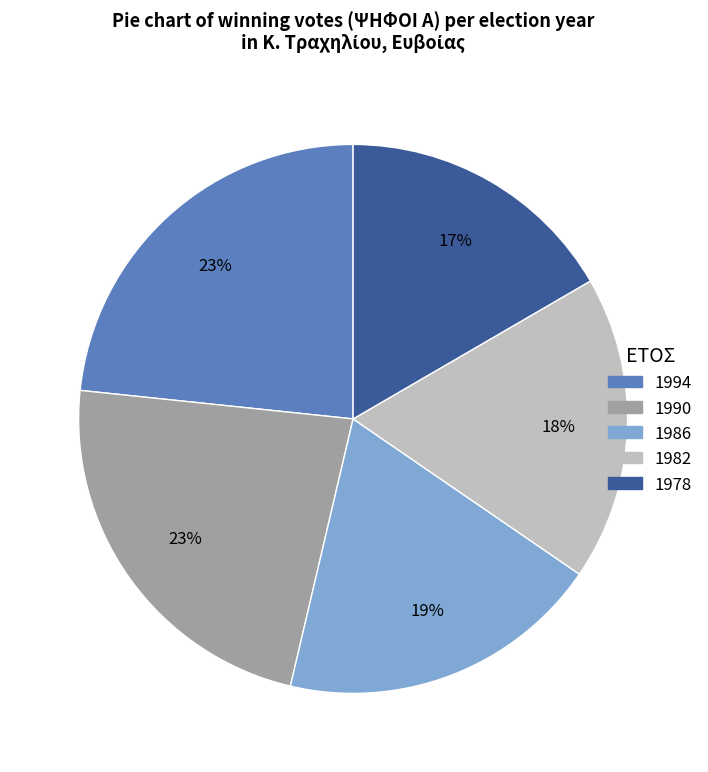

To the nearest percent, what is the average slice percentage?

20%